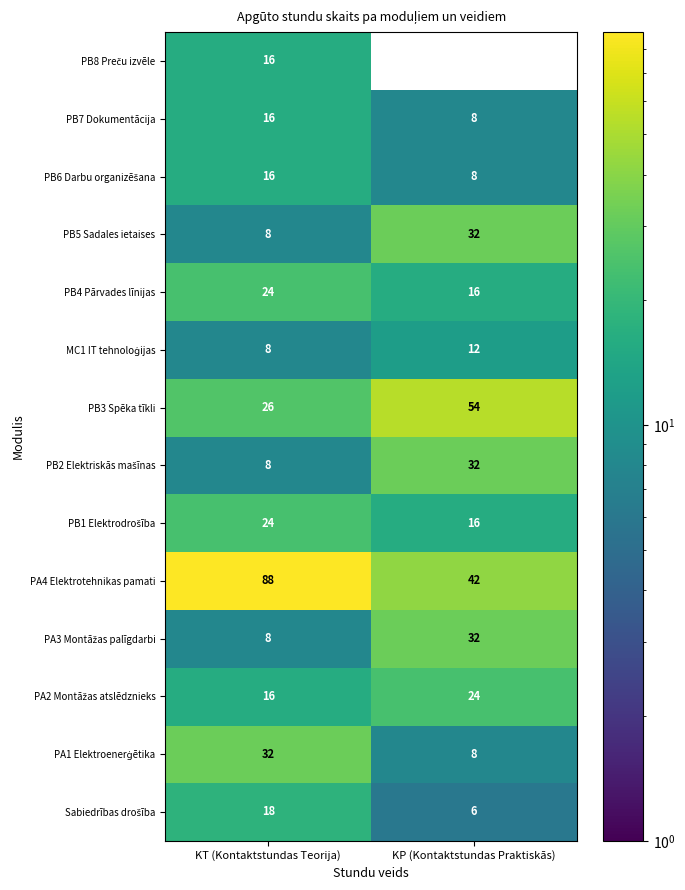

What is the sum of all PA4 Elektrotehnikas pamati values?

130